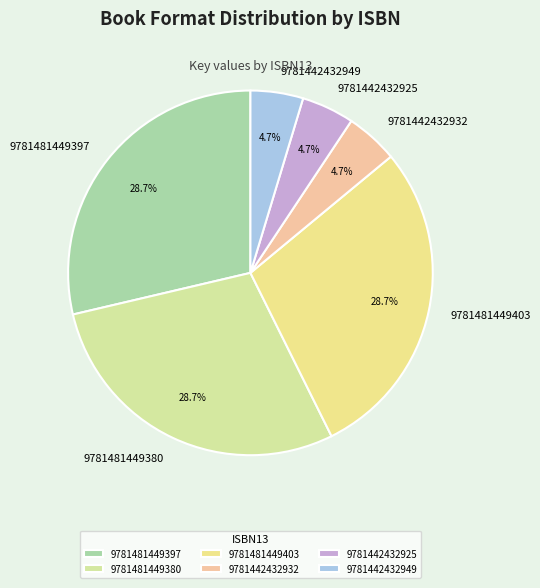

What is the ratio of the value at 9781442432949 to the value at 9781481449397?

0.2